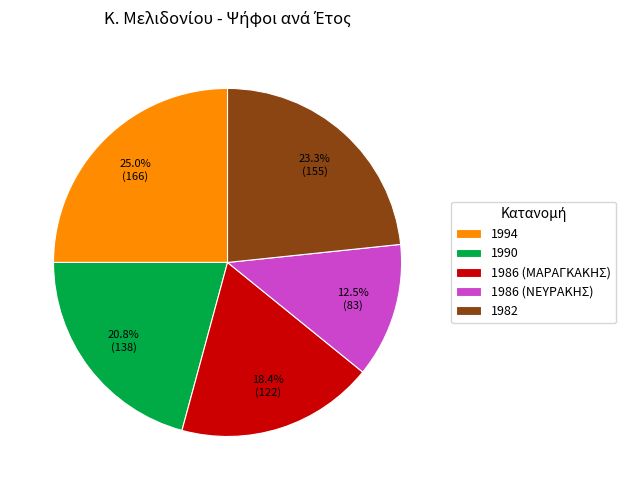

Does 1994 account for over 50% of the chart?

No